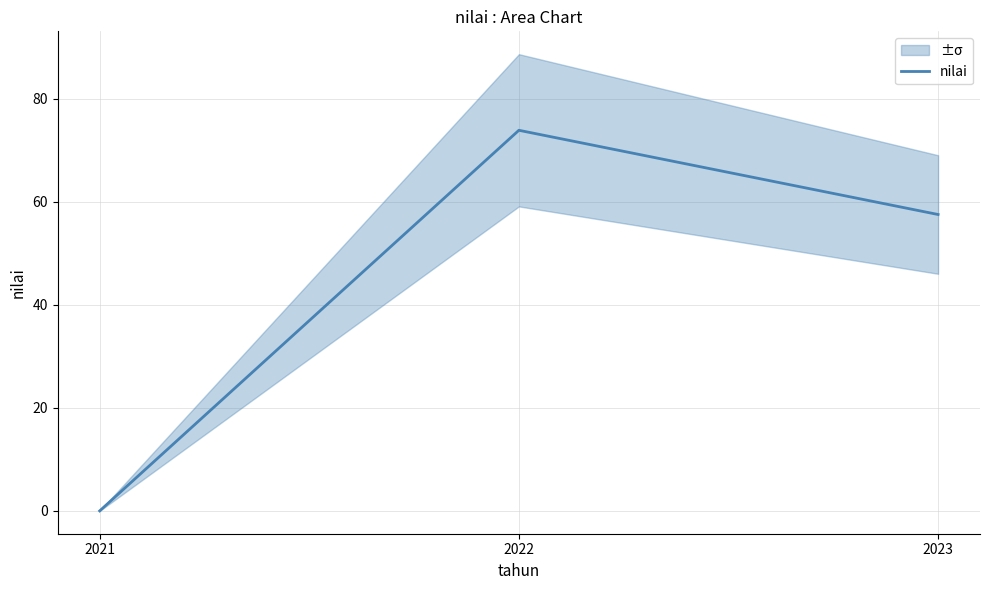

At which label is the value closest to 36?

2023